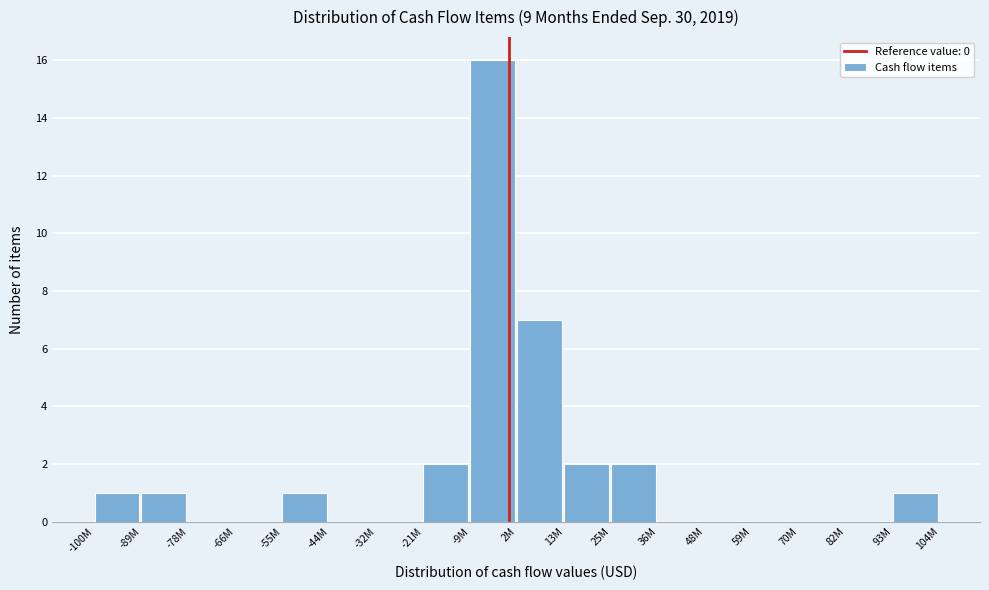

Reading right to left, transcribe all the data shown in this chart.

93M=1	82M=0	70M=0	59M=0	48M=0	36M=0	25M=2	13M=2	2M=7	-9M=16	-21M=2	-32M=0	-44M=0	-55M=1	-66M=0	-78M=0	-89M=1	-100M=1